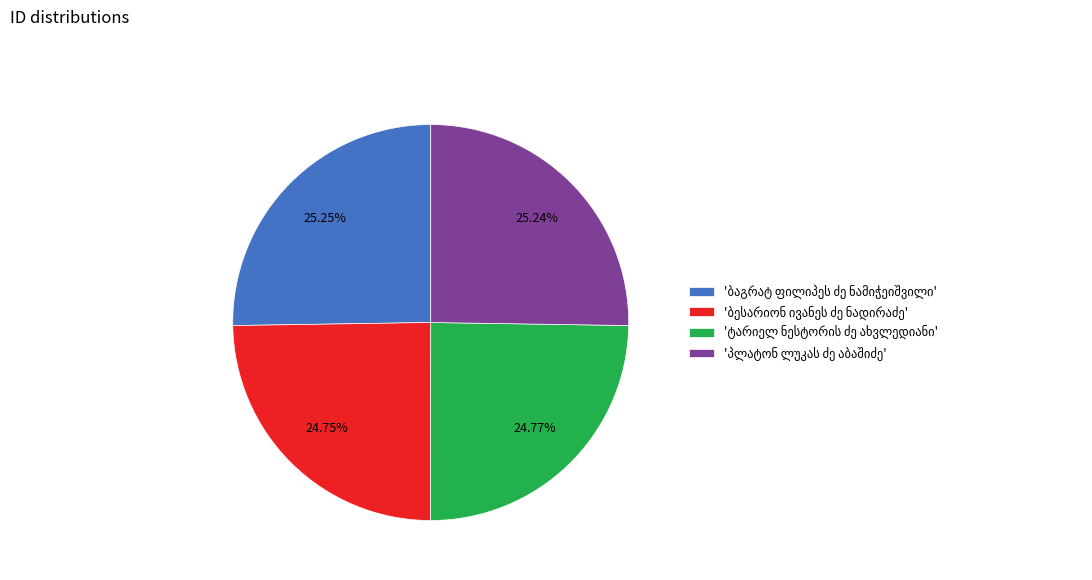

Does any single category account for the majority?

No